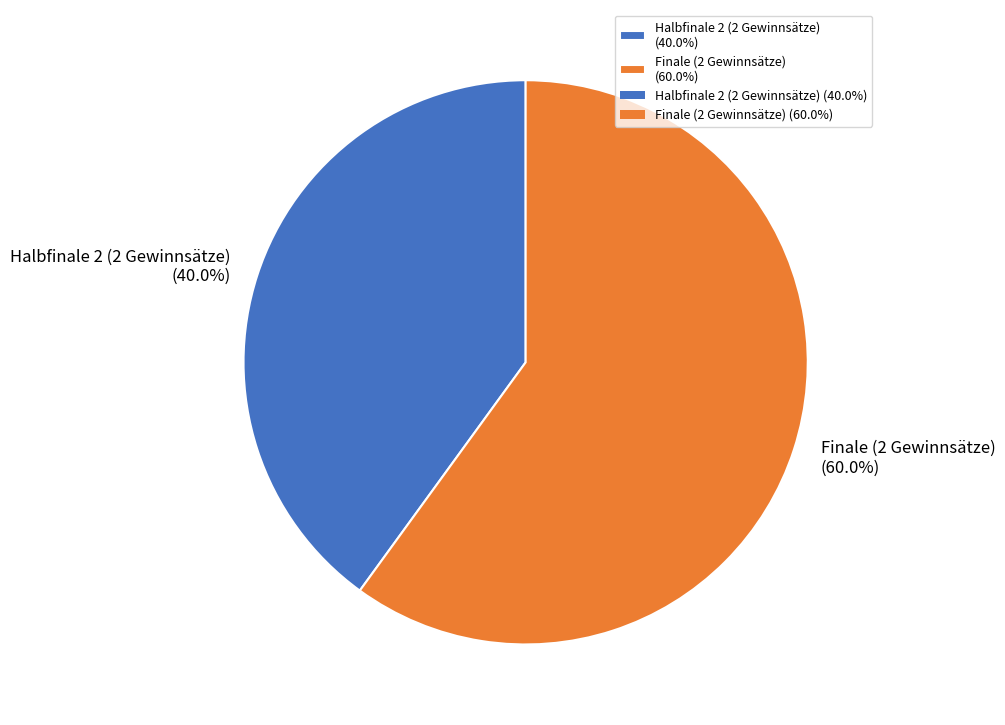

What percentage is the Finale (2 Gewinnsätze) slice, to the nearest percent?

60%